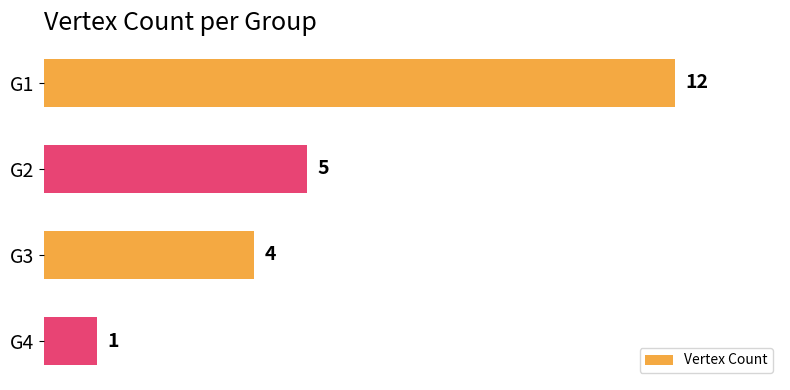

Reading top to bottom, list all the values displayed in this chart.

12	5	4	1